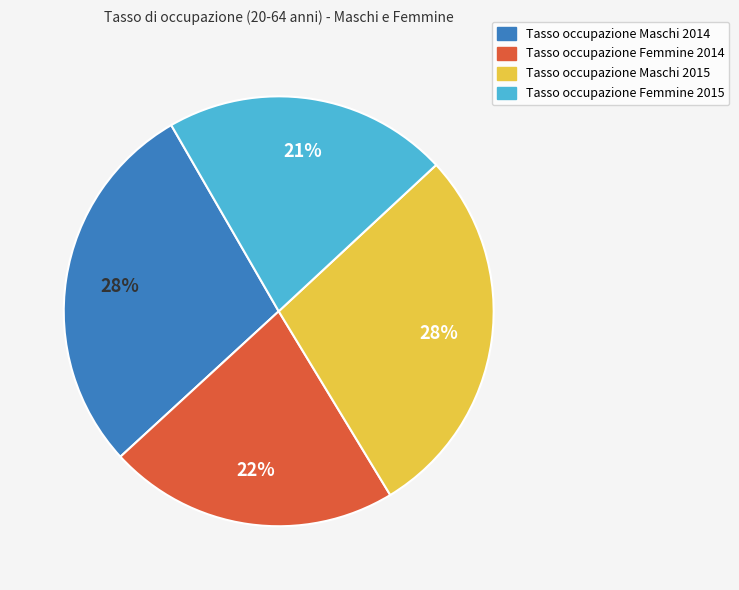

Is Tasso occupazione Maschi 2014 the majority of the pie?

No